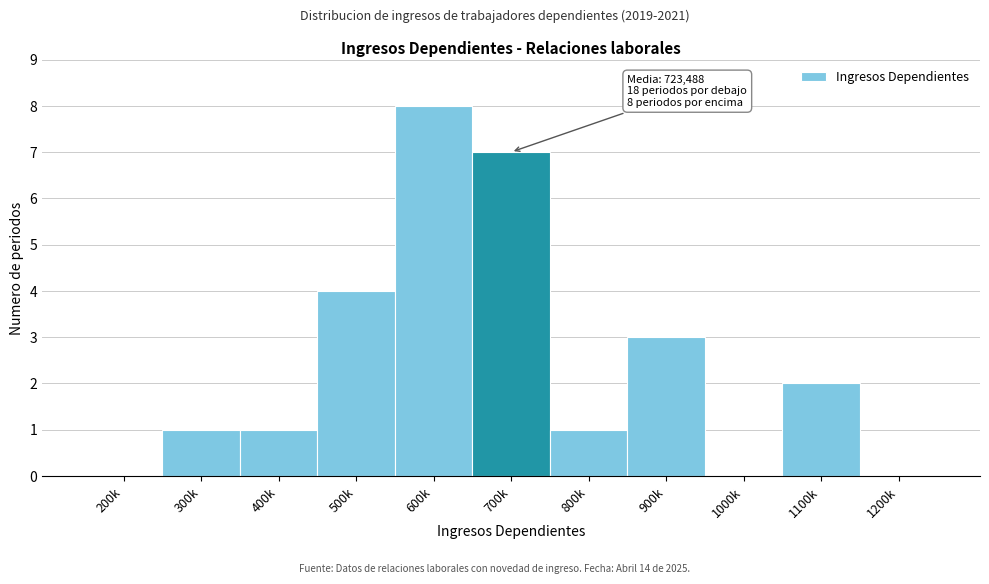

Reading right to left, transcribe all the data shown in this chart.

1200k=0	1100k=2	1000k=0	900k=3	800k=1	700k=7	600k=8	500k=4	400k=1	300k=1	200k=0